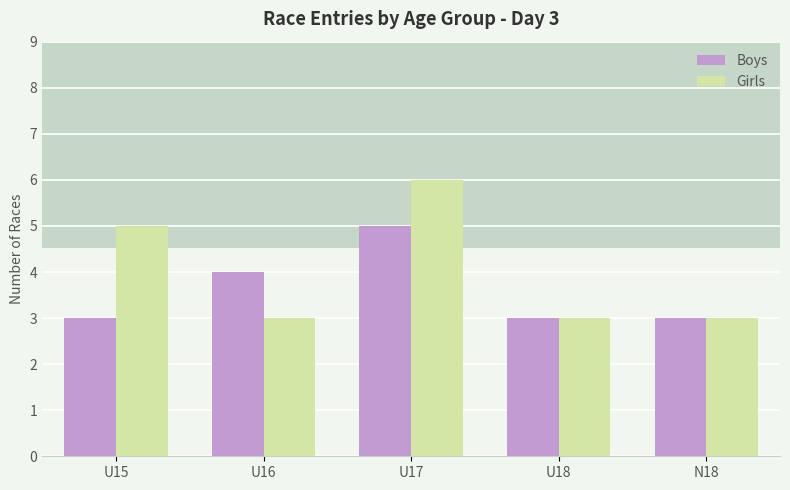

At which label does Boys reach its peak?

U17